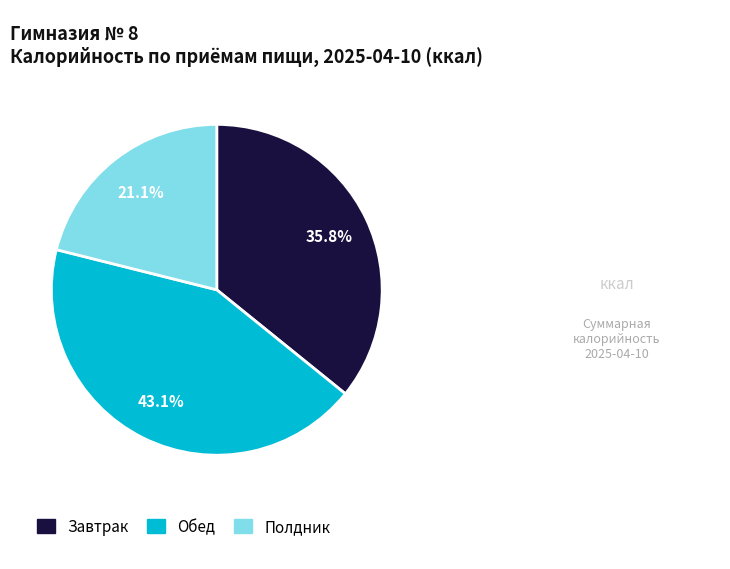

Combined, do Полдник and Обед account for over 50%?

Yes